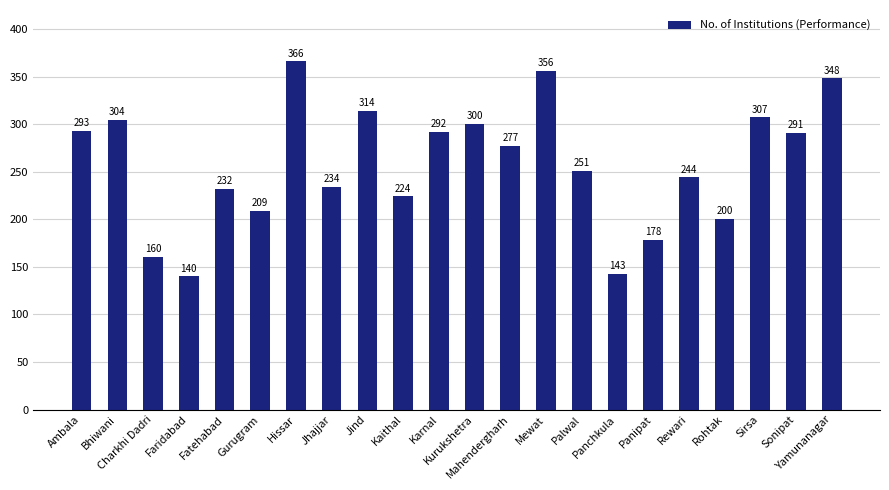

What is the average value?

257